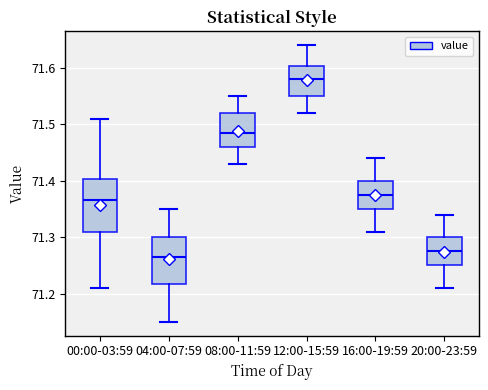

Which box is the tallest, from its lower edge to its upper edge?

00:00-03:59